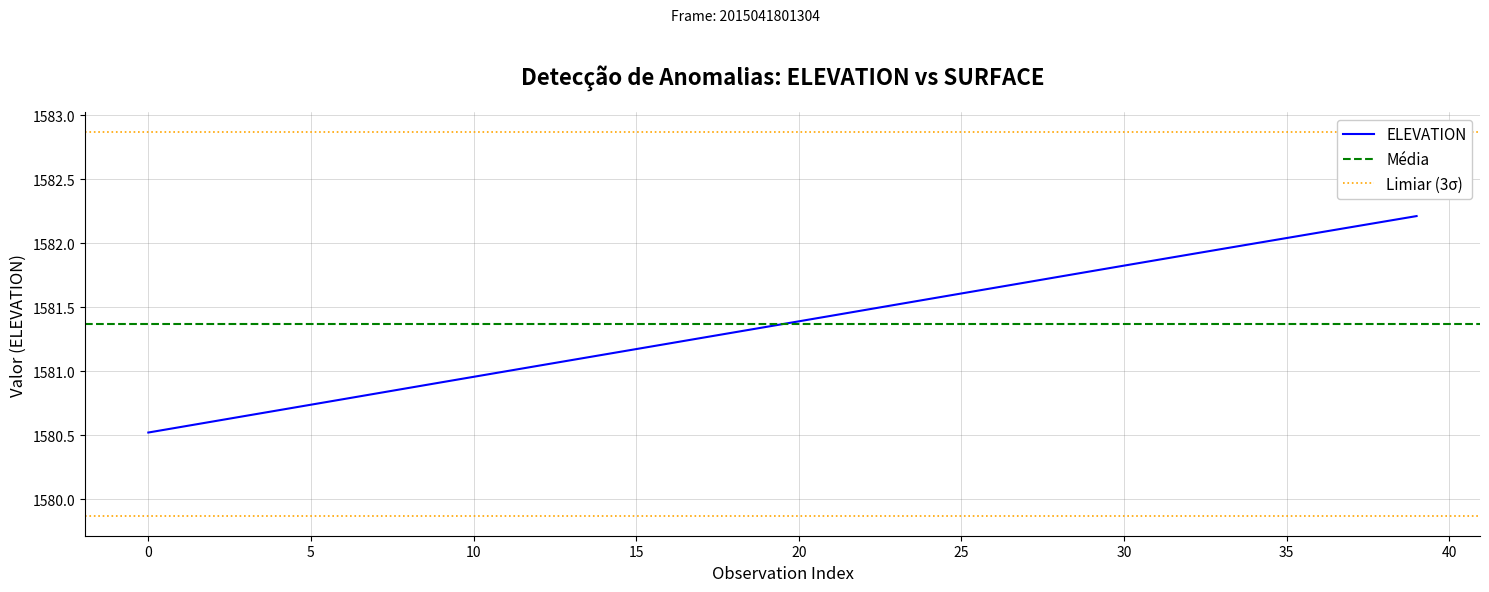

True or false: the data shows 2221.6 at 29.

False